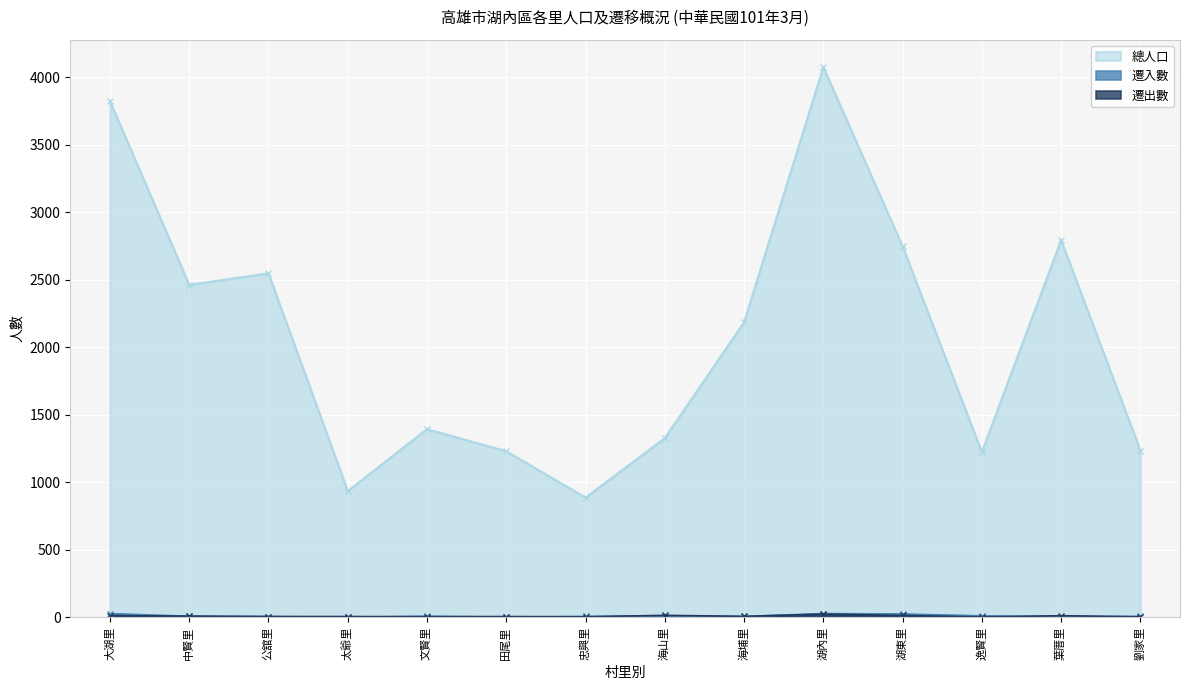

Does the chart display data point markers on the line(s)?

Yes